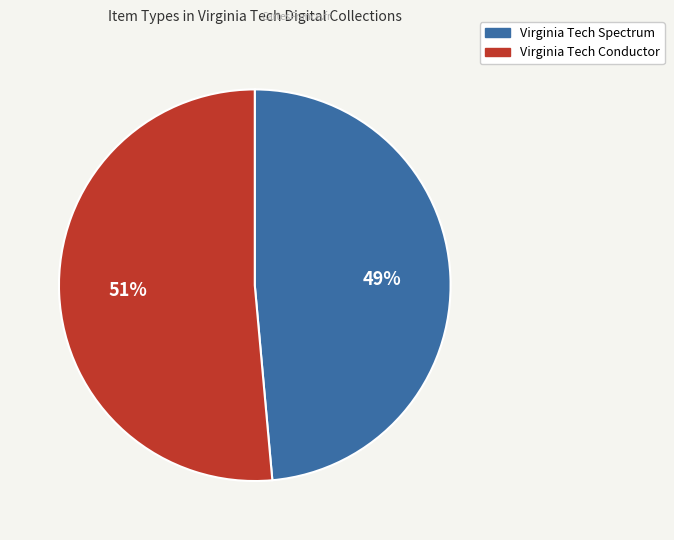

To the nearest percent, what is the combined percentage of Virginia Tech Conductor and Virginia Tech Spectrum?

100%